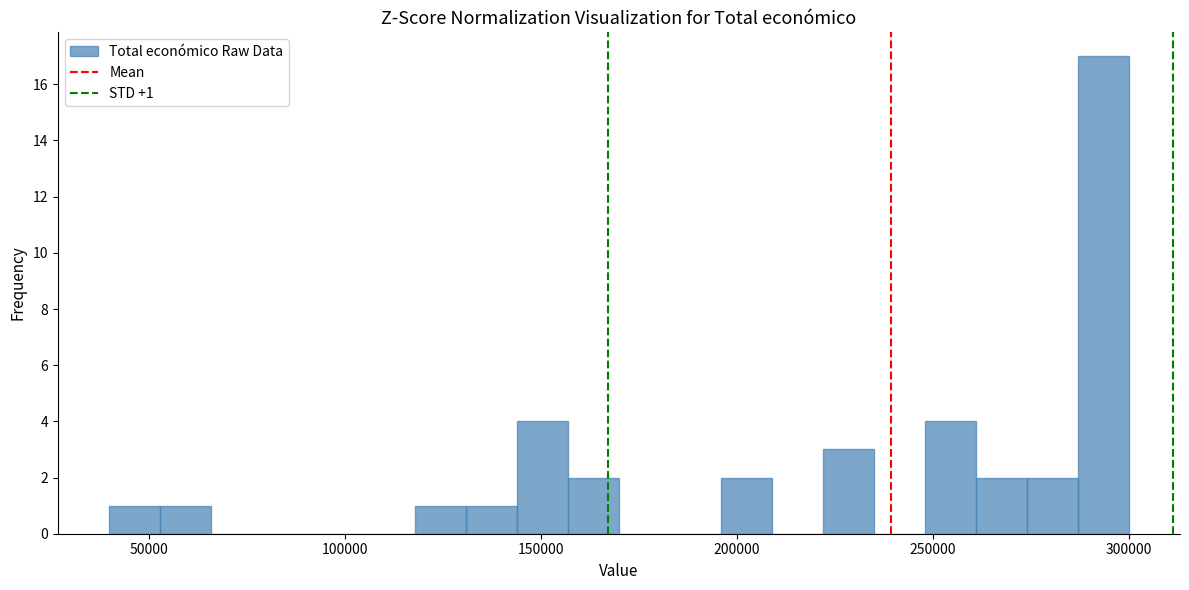

Around what value on the x-axis is the tallest bar? Give the approximate position of its centre, as read against the axis.

295000